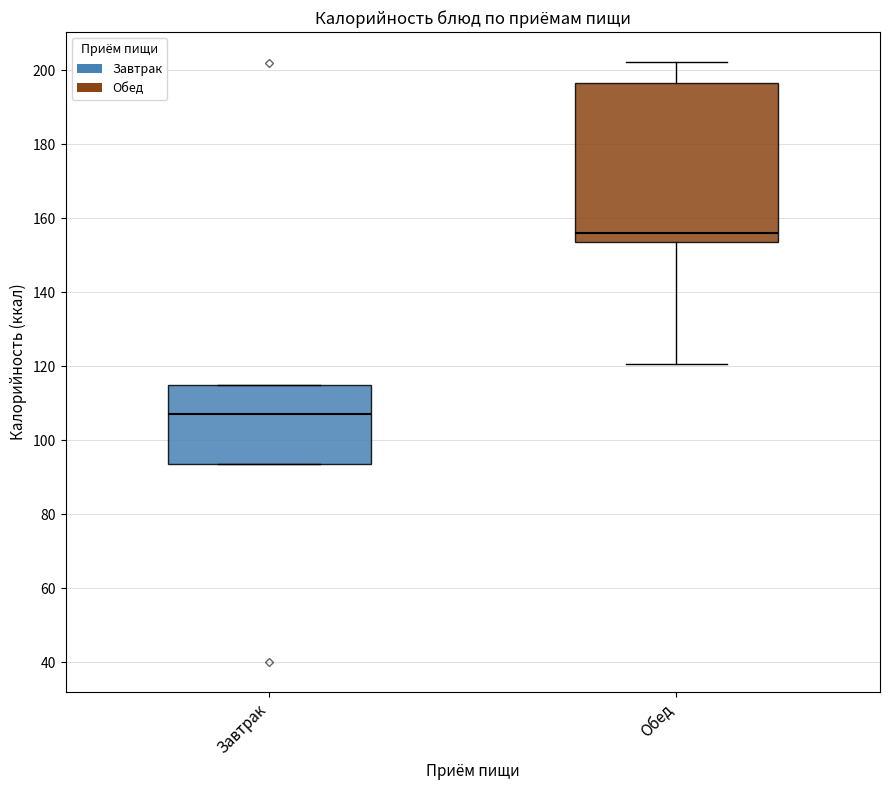

Reading left to right, read every box against the y-axis: the position of its median line, the range the box covers, and the ends of its whiskers. The values are not printed on the chart, so give them approximately, as read against the axis.

Завтрак: median 108, box 94 to 116, whiskers 94 to 116
Обед: median 156, box 154 to 196, whiskers 120 to 202